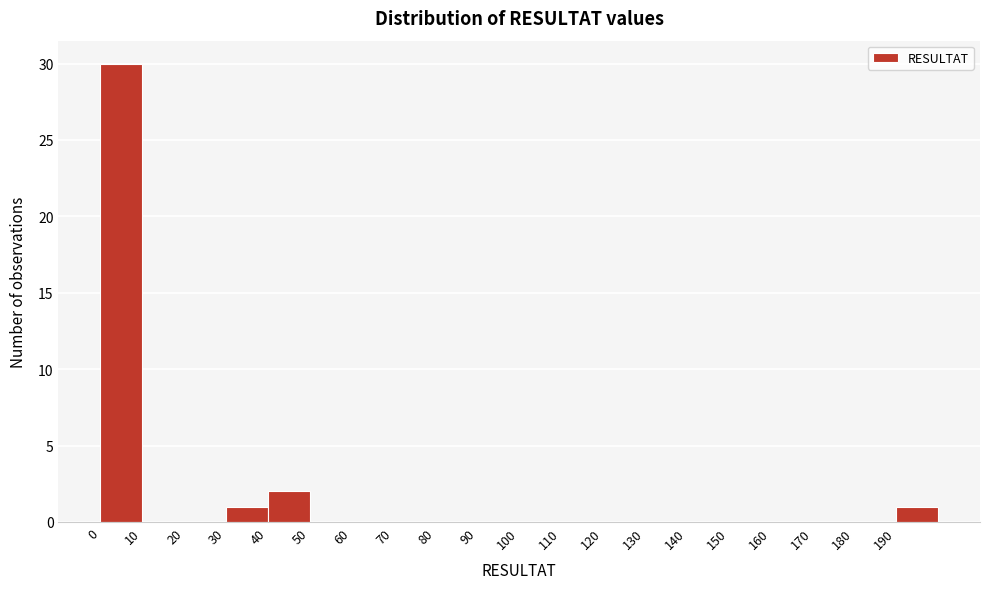

What is the height of the bar covering 0 to 10 on the x-axis? The values are not printed on the chart, so give them approximately, as read against the axis.

30